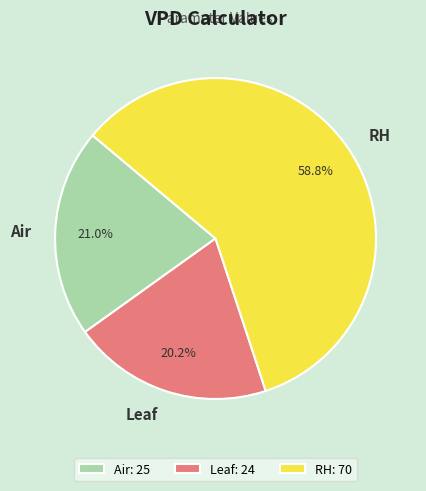

Do RH and Air together represent more than half of the pie?

Yes